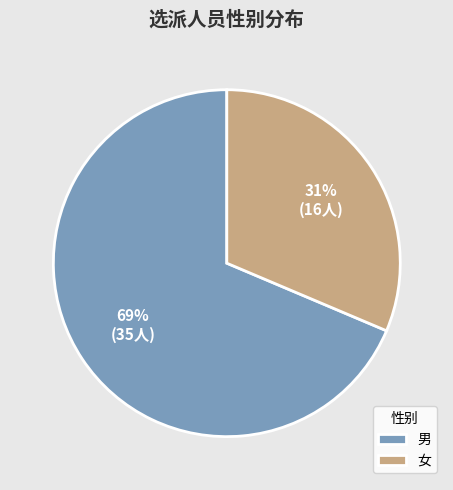

How many segments does this pie chart have?

2